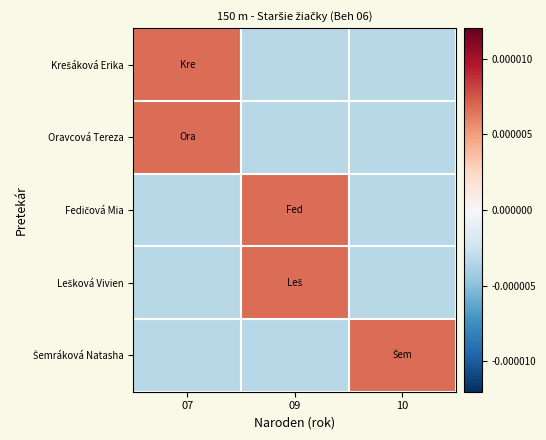

At which category is the sum across all series the highest?

07